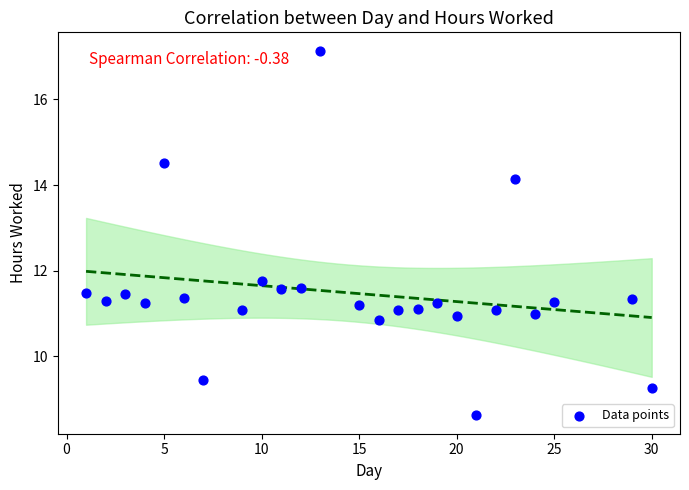

What Y value in the scatter plot is closest to 12?

11.8